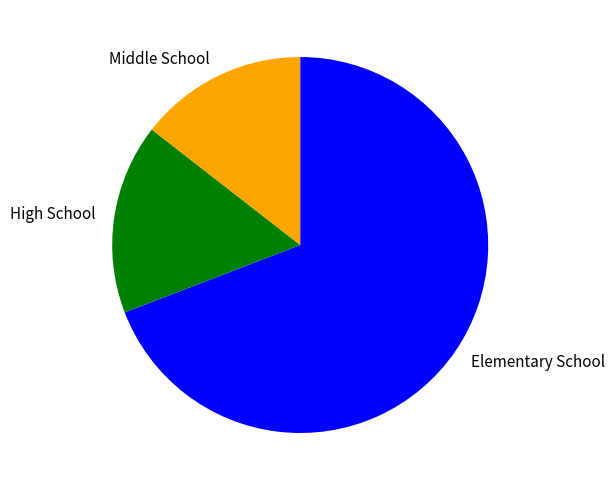

Which slice is the largest?

Elementary School